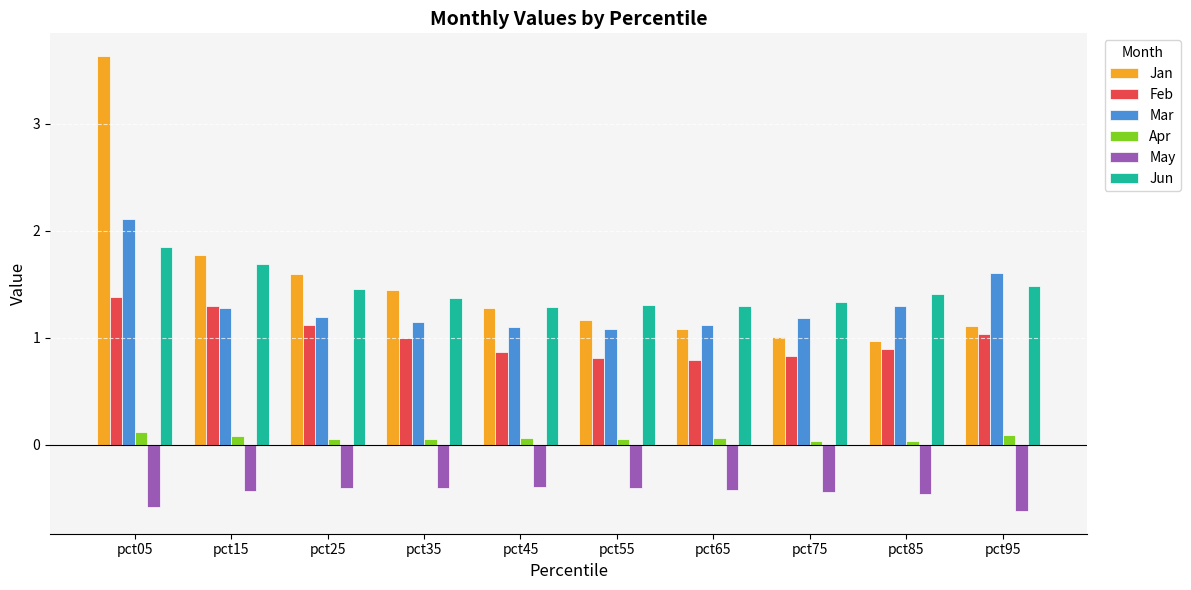

What is the difference between the highest and lowest values at pct75?

1.8